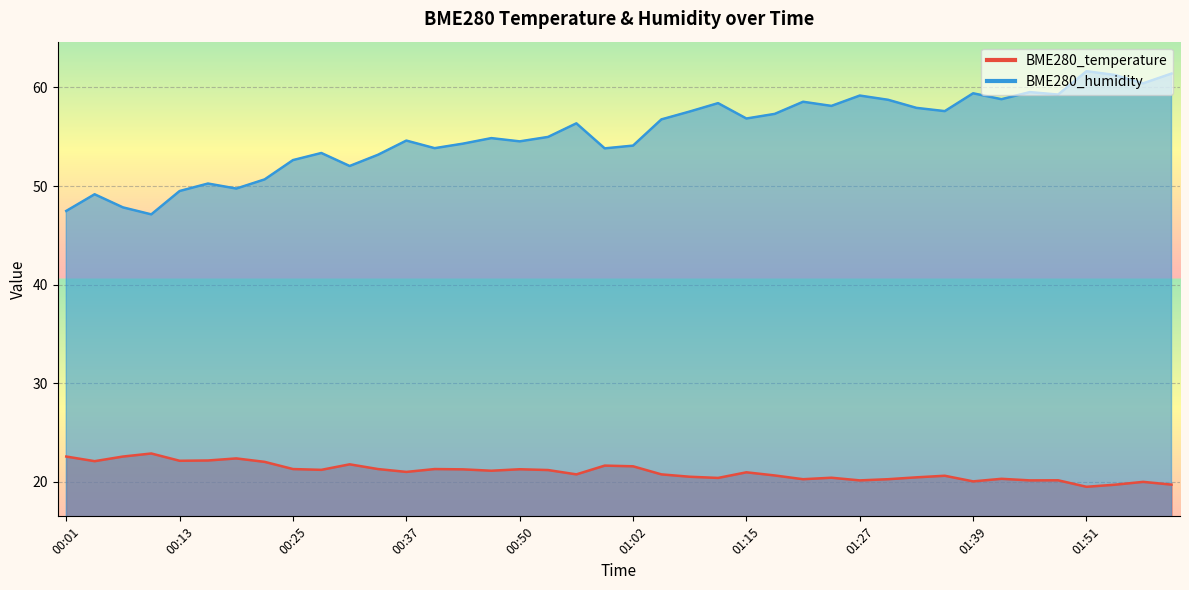

Is it true that BME280_temperature equals 19.5 at 01:51?

True